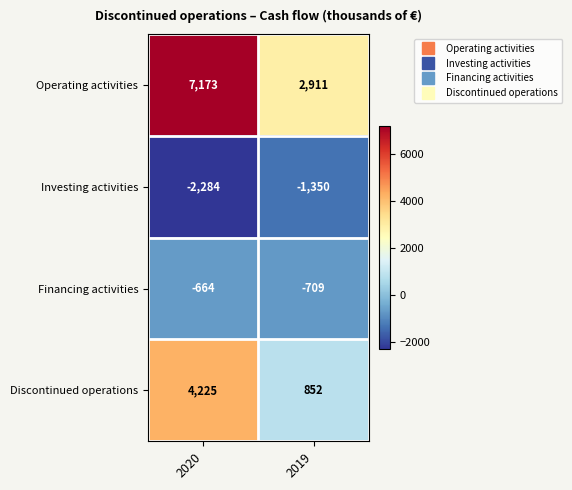

Reading left to right, transcribe all the data shown in this chart.

Operating activities: 2020=7173	2019=2911
Investing activities: 2020=-2284	2019=-1350
Financing activities: 2020=-664	2019=-709
Discontinued operations: 2020=4225	2019=852